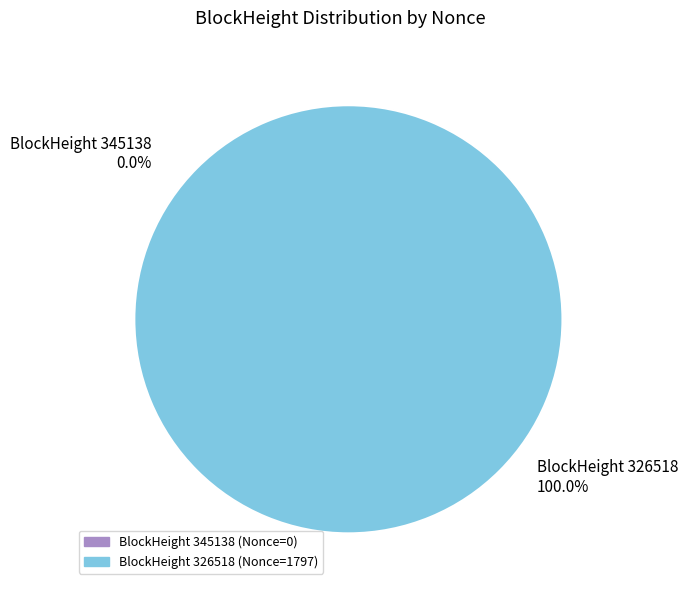

Count the number of slices in the pie.

2